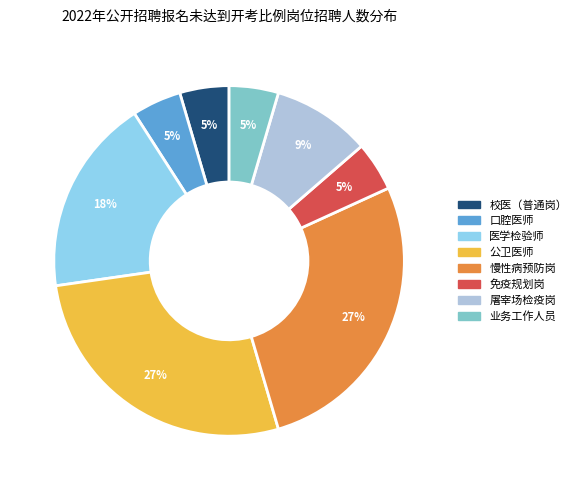

Is there a majority slice in this chart?

No